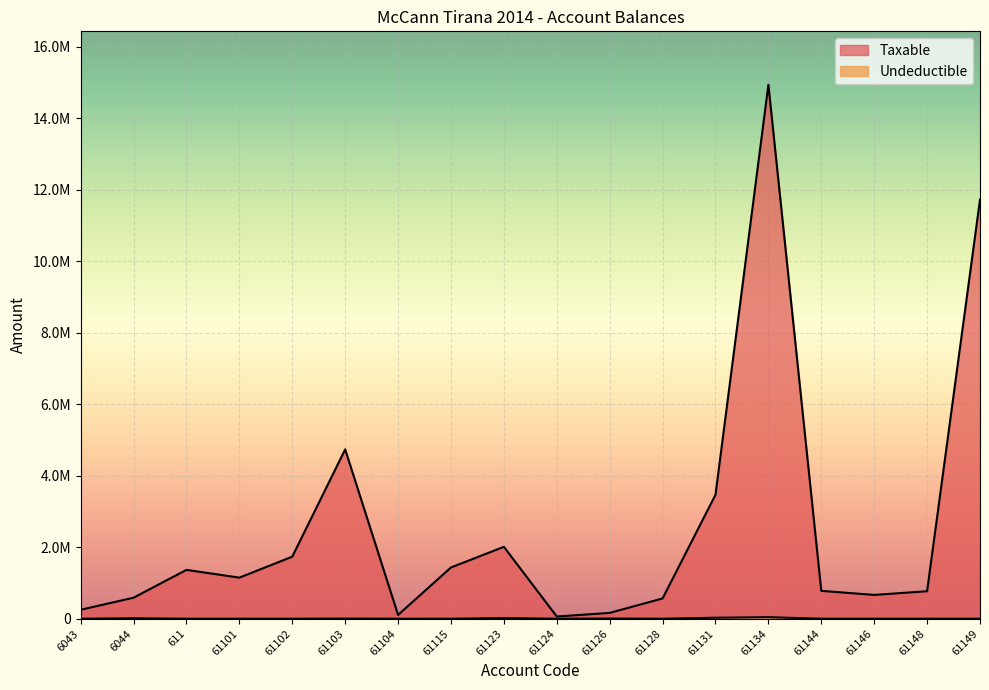

Which series has the largest total across all categories?

Taxable